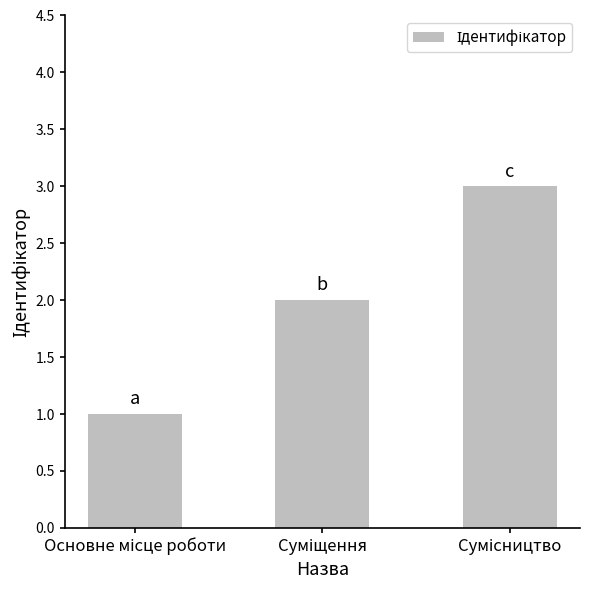

Are the bars horizontal?

No